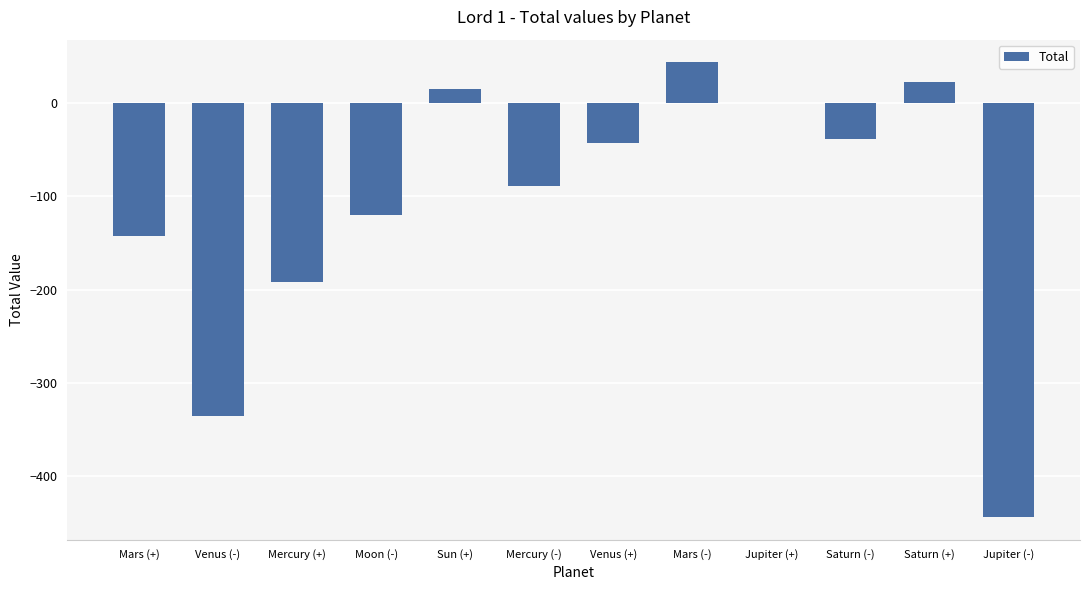

What is the difference between the values at Saturn (+) and Sun (+)?

6.5